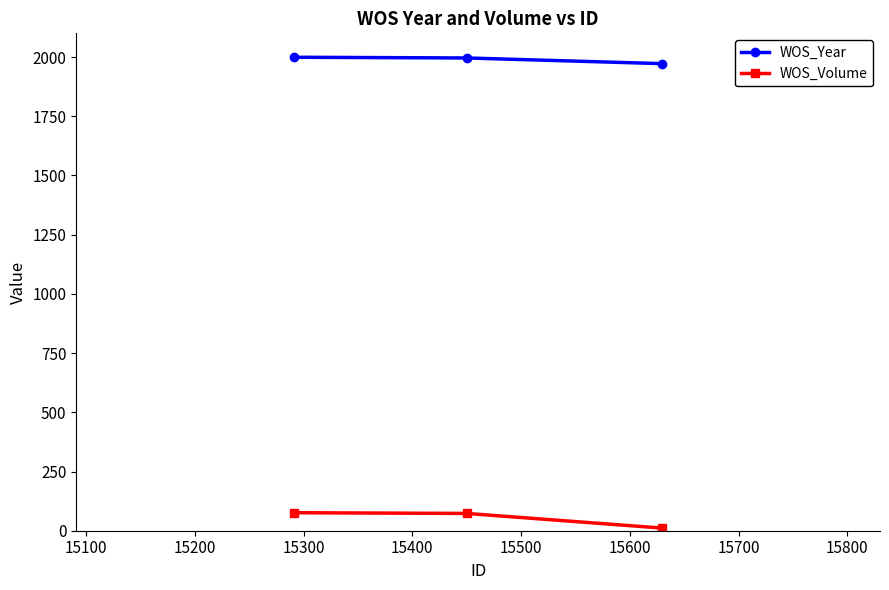

How many lines are shown in the chart?

2